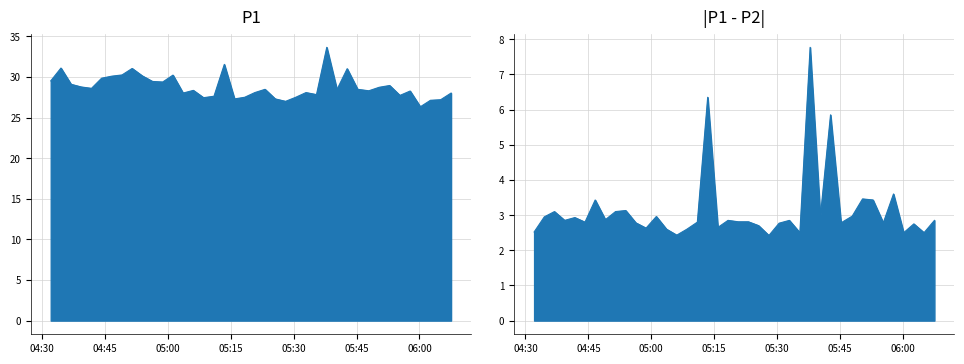

What is the sum of all values?

1151.9